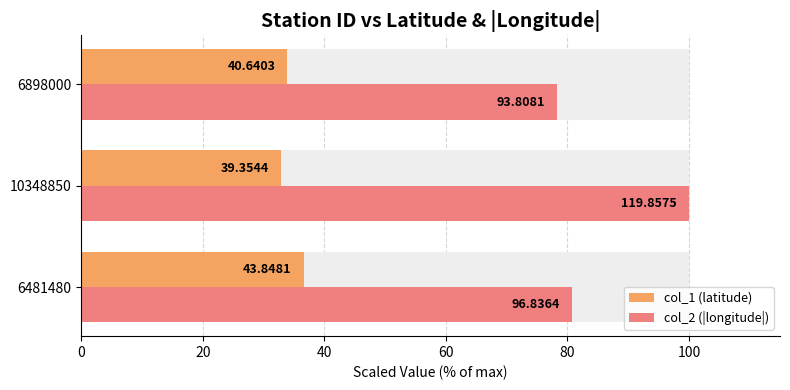

How many data points in col_1 (latitude) are less than 33?

1